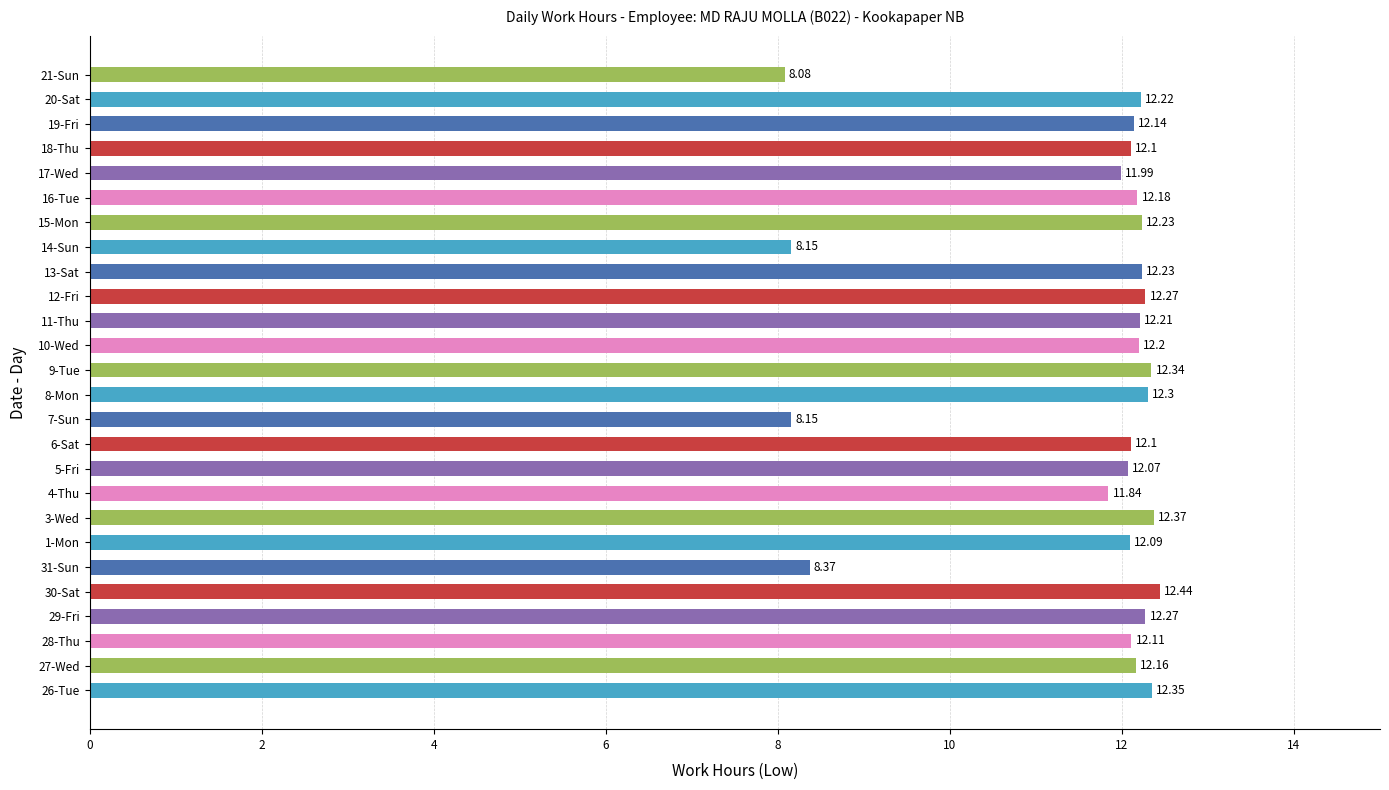

What is the difference between the maximum and minimum values?

4.4